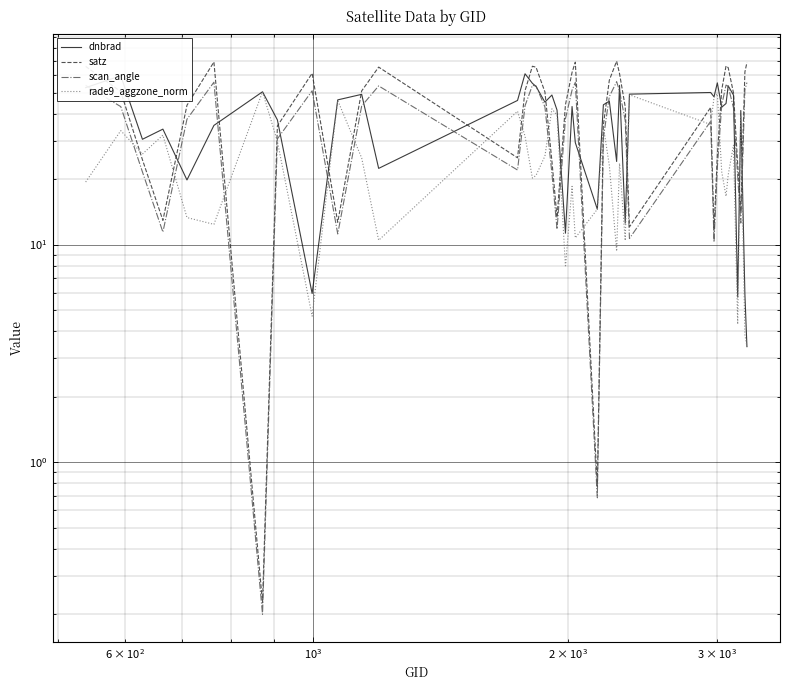

What is the minimum value for scan_angle?

0.2